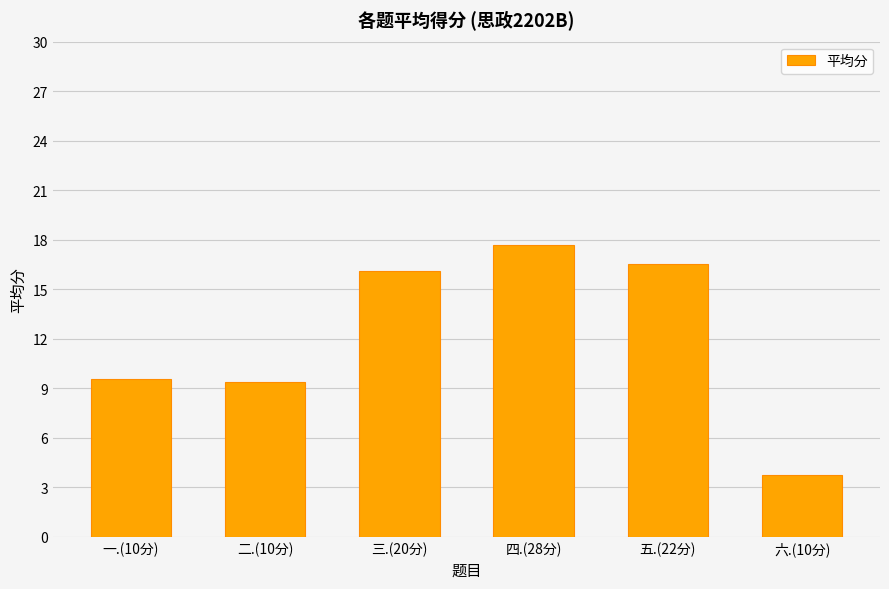

Are the bars grouped side by side (vs. stacked)?

No